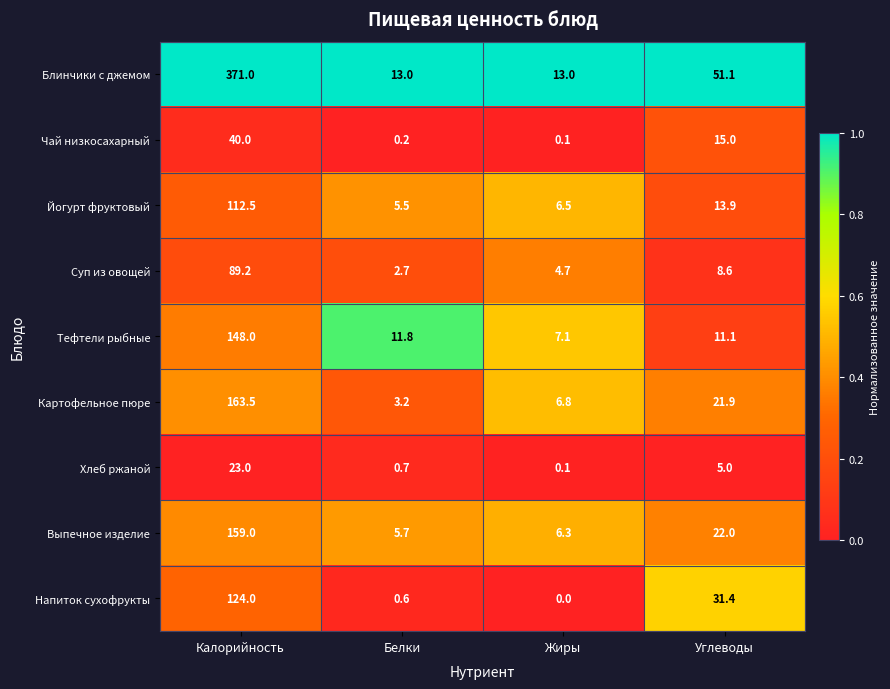

What is the greatest value displayed?

371.0